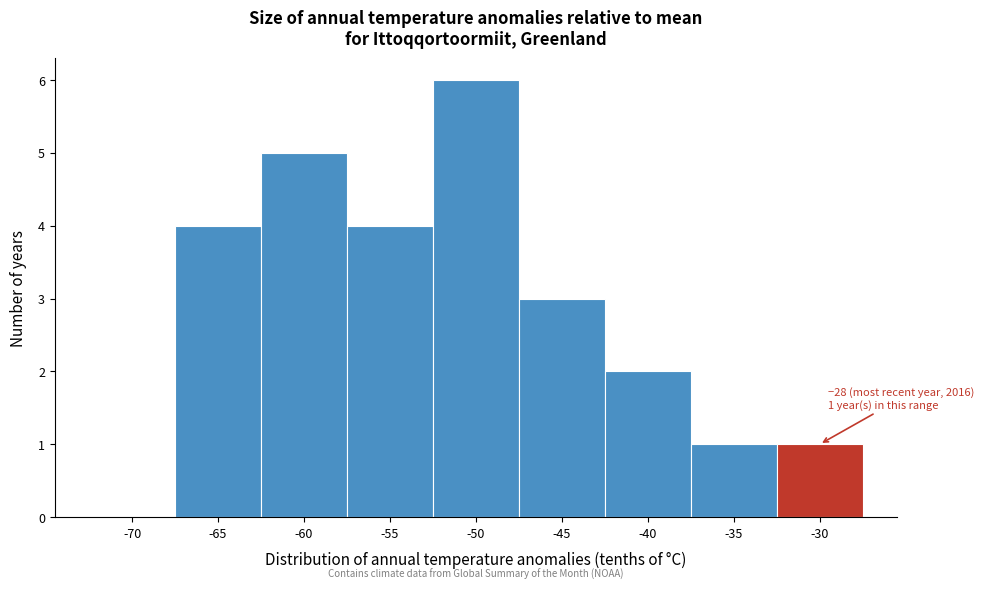

Reading left to right, transcribe all the data shown in this chart.

-70=0	-65=4	-60=5	-55=4	-50=6	-45=3	-40=2	-35=1	-30=1